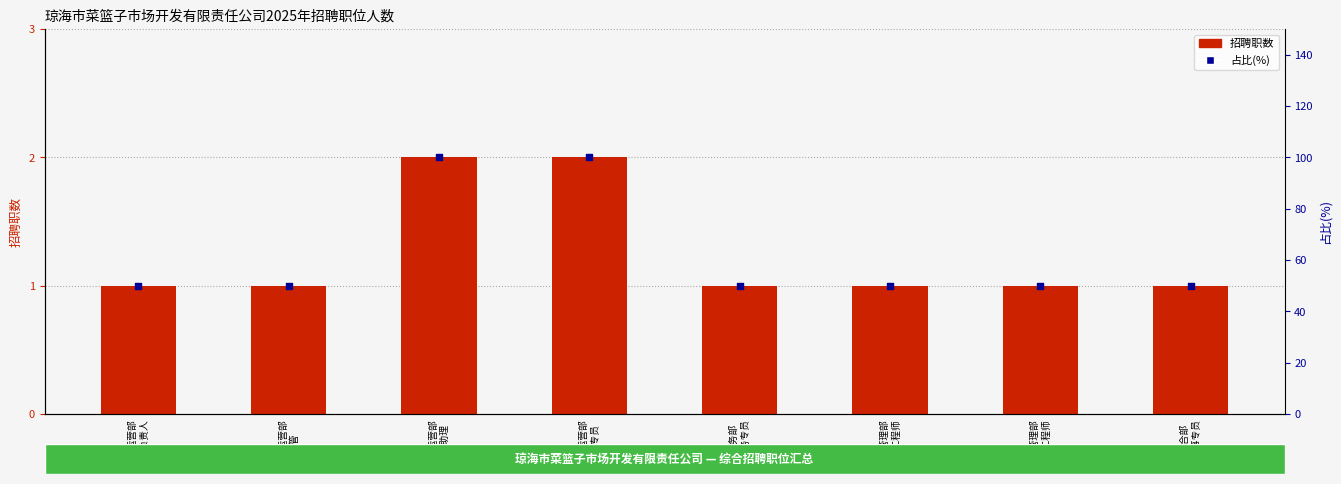

Is the value of 招聘职数 at 市场运营部
市场专员 greater than the value of 占比(%) at 工程管理部
土建工程师?

No